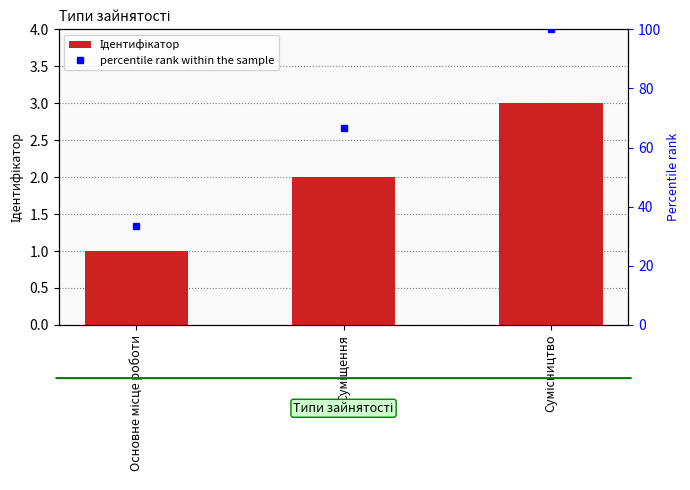

Reading right to left, extract all data points from this chart.

3	2	1